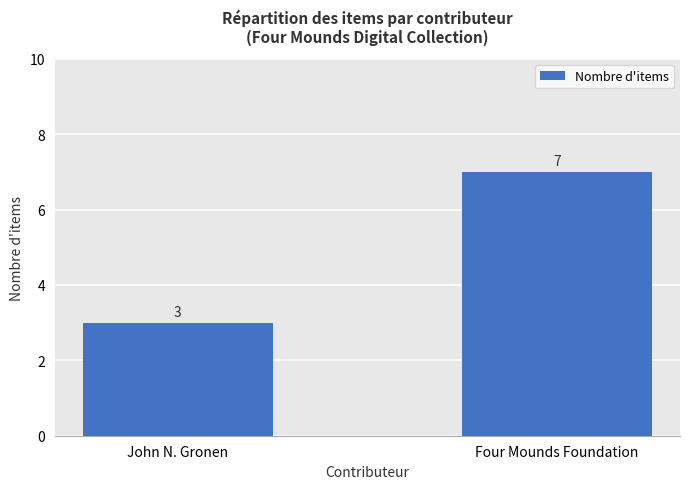

Is it true that the value at Four Mounds Foundation is 7?

True